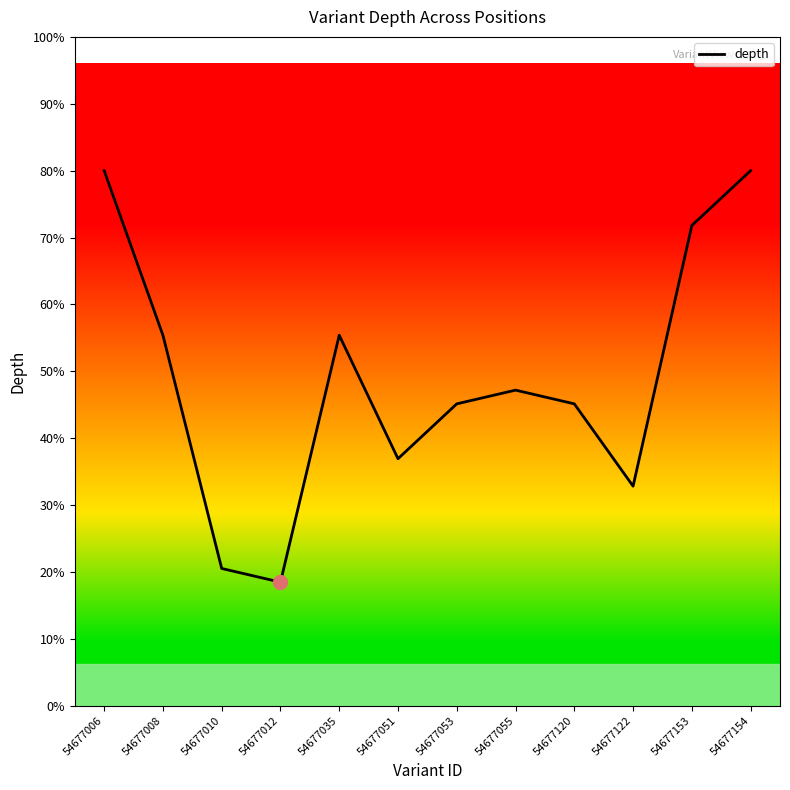

Reading left to right, list all the values displayed in this chart.

54677006=39	54677008=27	54677010=10	54677012=9	54677035=27	54677051=18	54677053=22	54677055=23	54677120=22	54677122=16	54677153=35	54677154=39